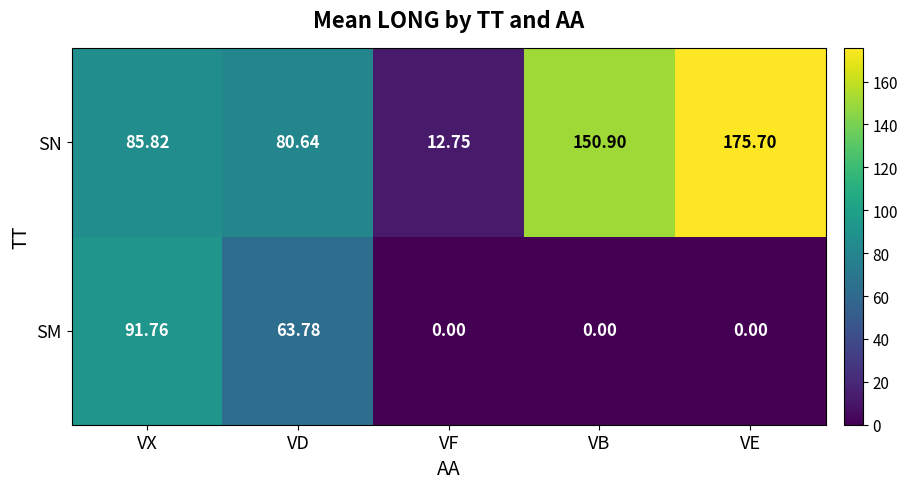

How many distinct data groups are displayed?

2